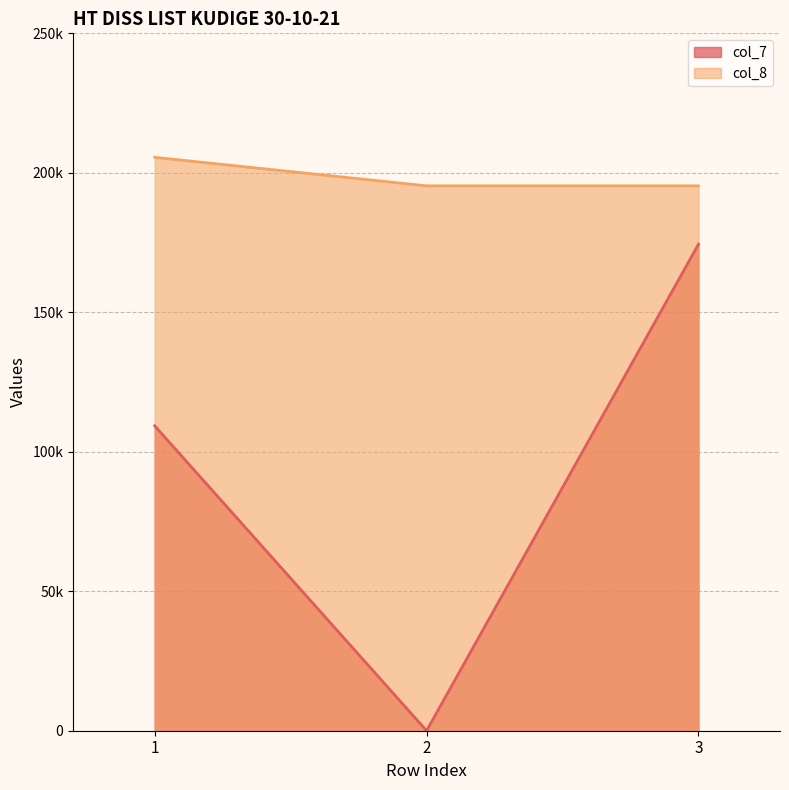

List the series in order of their overall mean, lowest first.

col_7, col_8